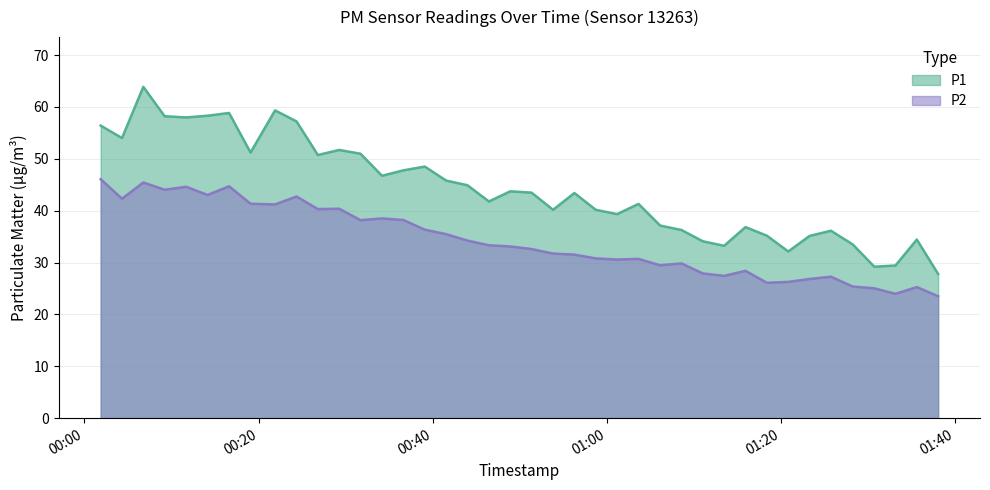

How many interior local peaks does the P1 series have?

11